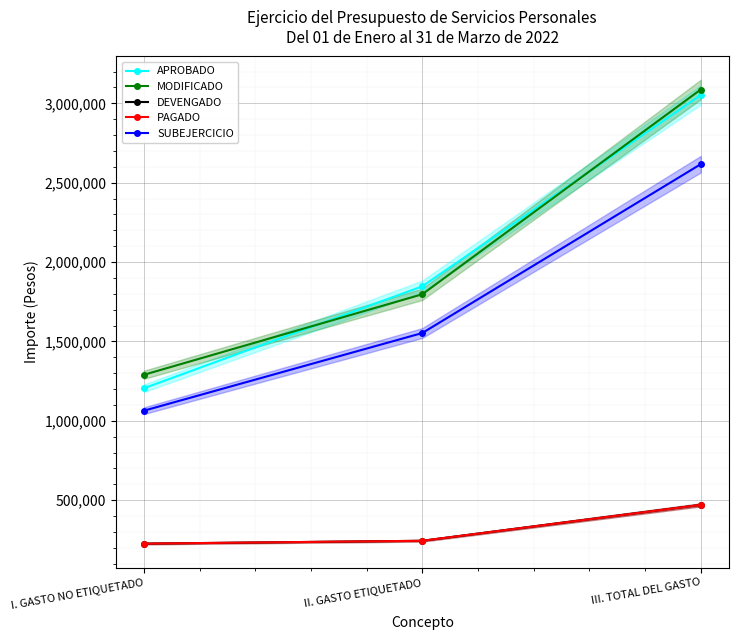

What is the maximum value for PAGADO?

470392.8